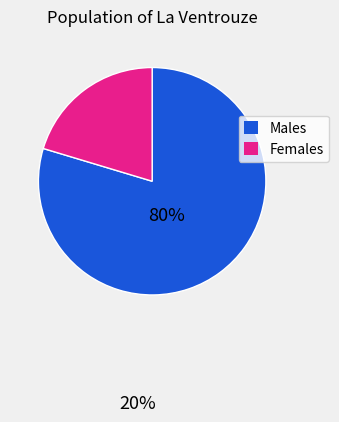

Which has a higher value, Females or Males?

Males